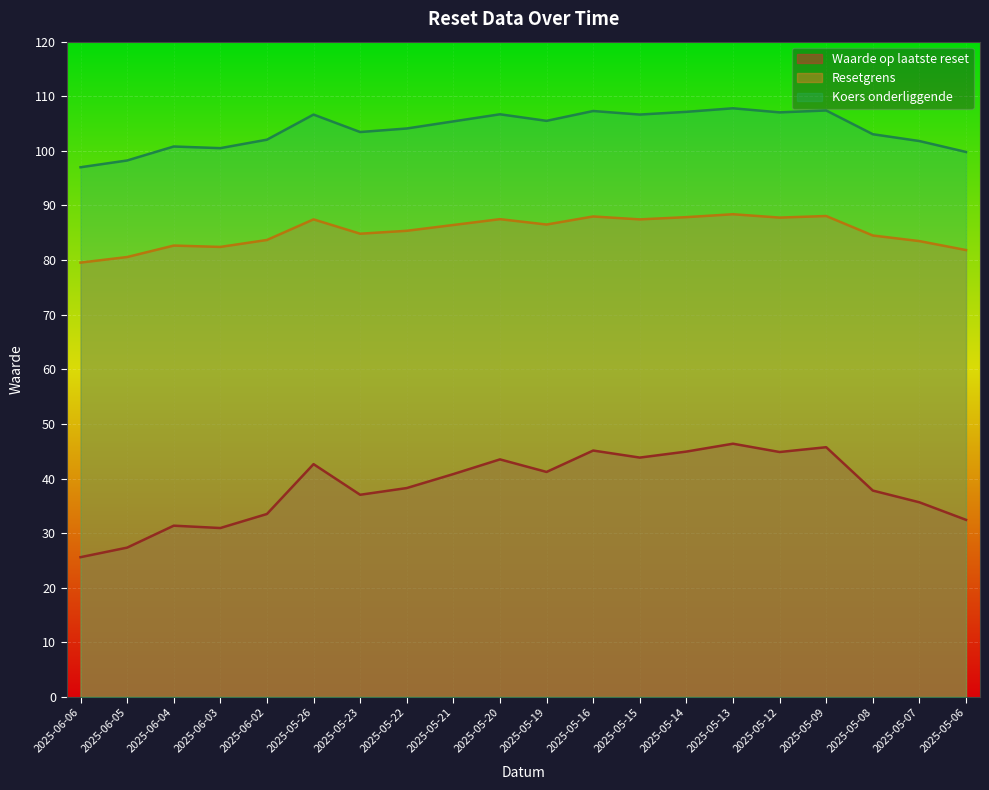

What is the minimum value shown in the chart?

25.6